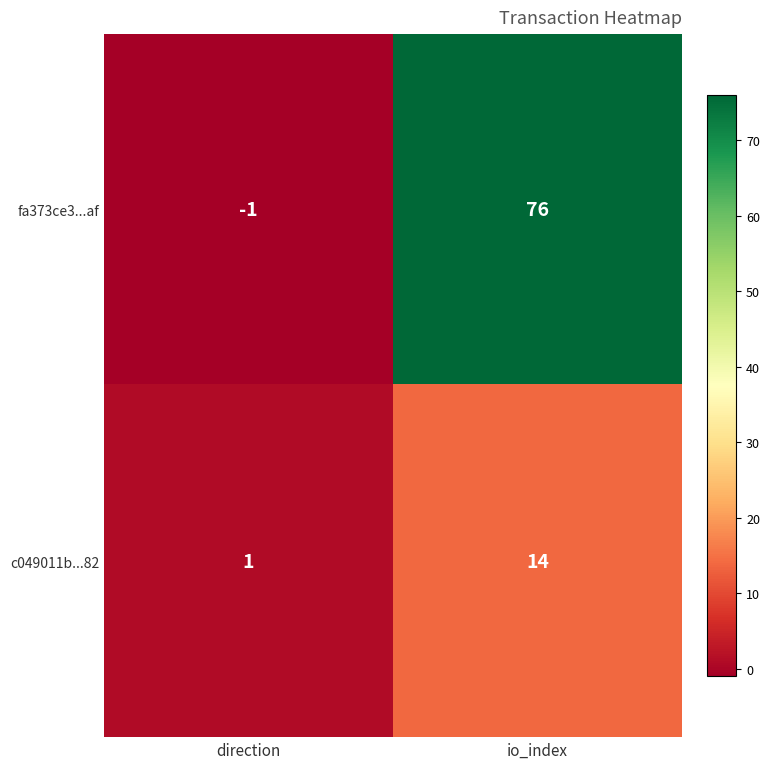

Between direction and io_index, which series saw the biggest shift?

fa373ce3...af